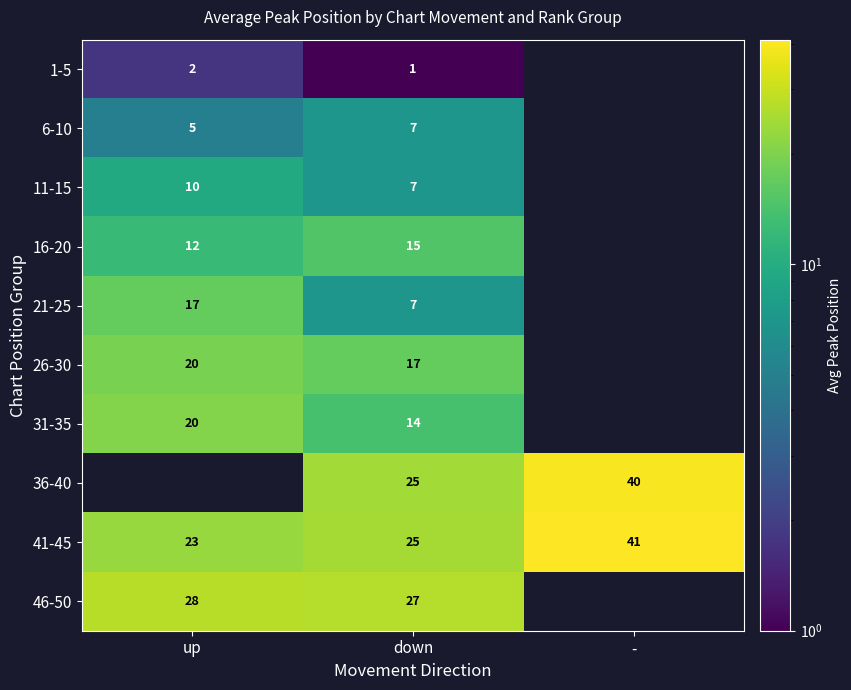

How many data points does each series have?

3